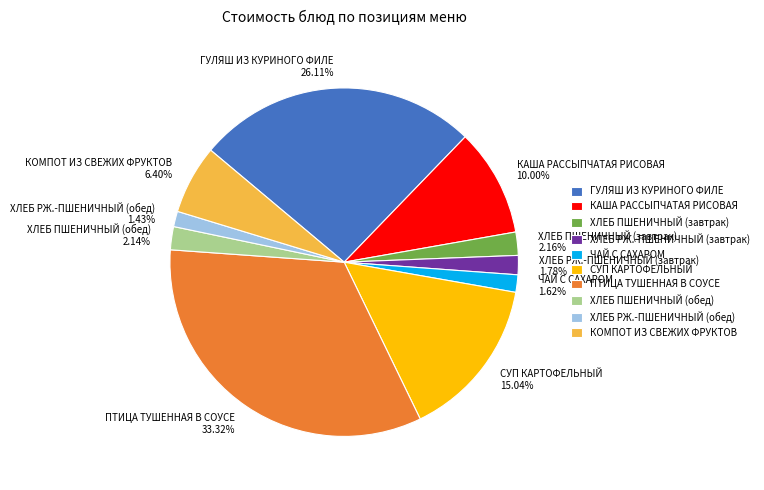

Is ХЛЕБ ПШЕНИЧНЫЙ (обед) the majority of the pie?

No